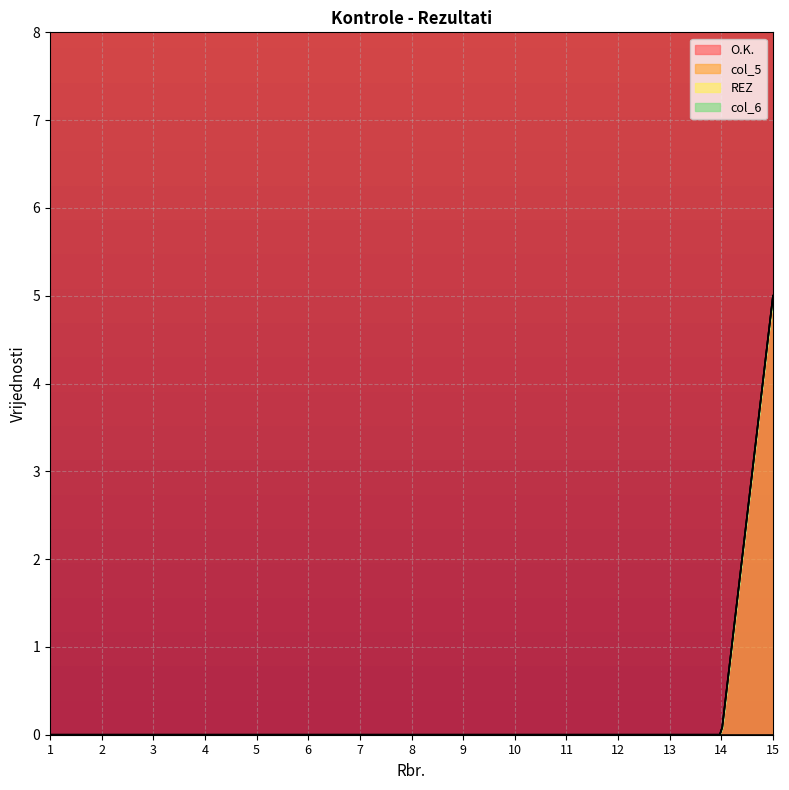

At which category is the sum across all series the highest?

15